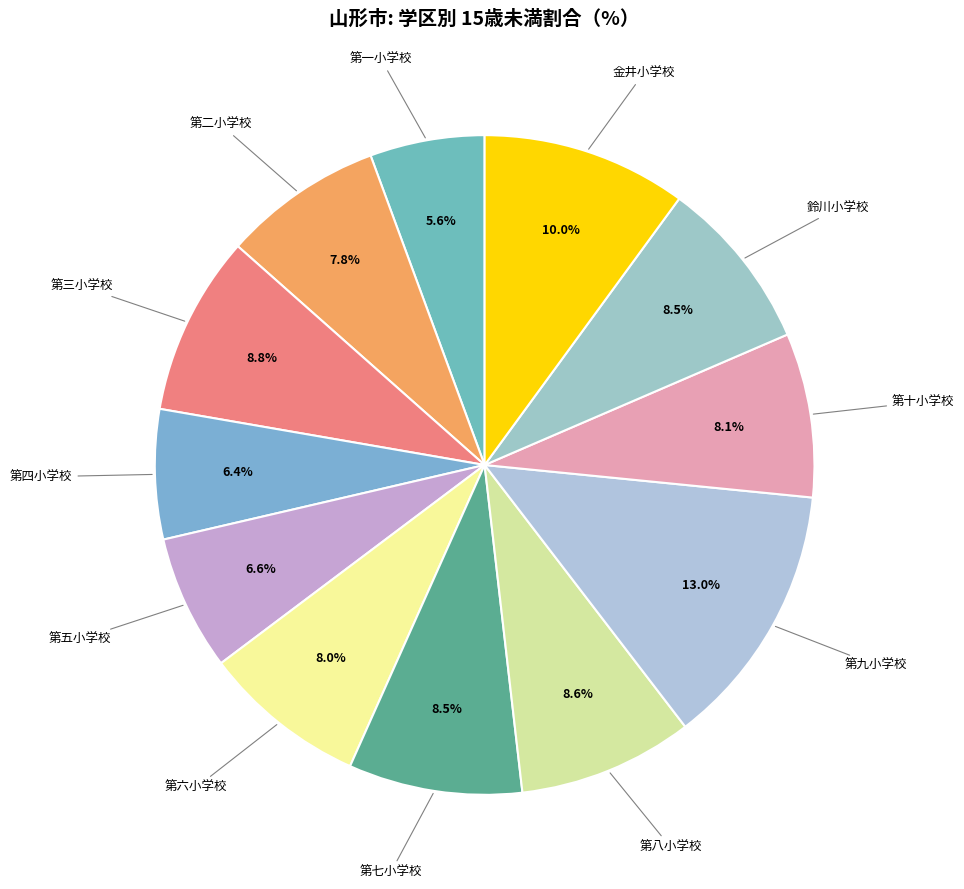

Count the number of slices in the pie.

12